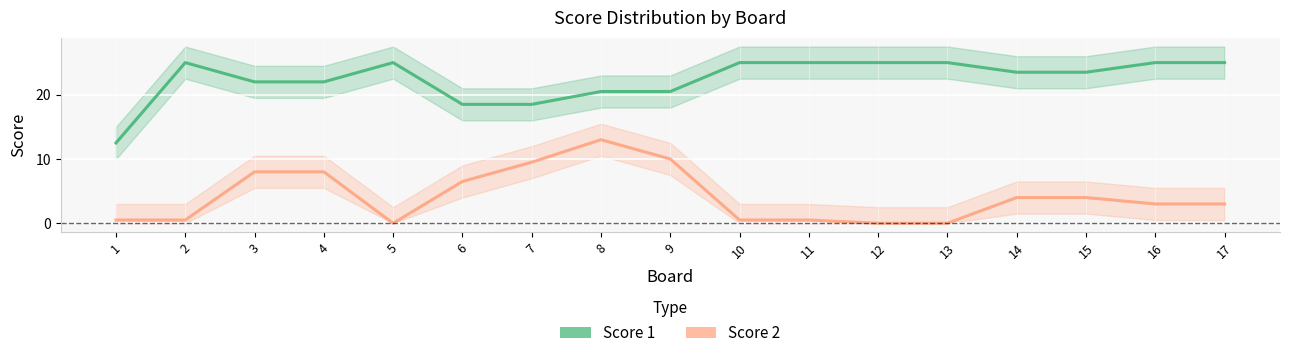

What is the difference between the maximum and minimum values in the Score 2 series?

13.0